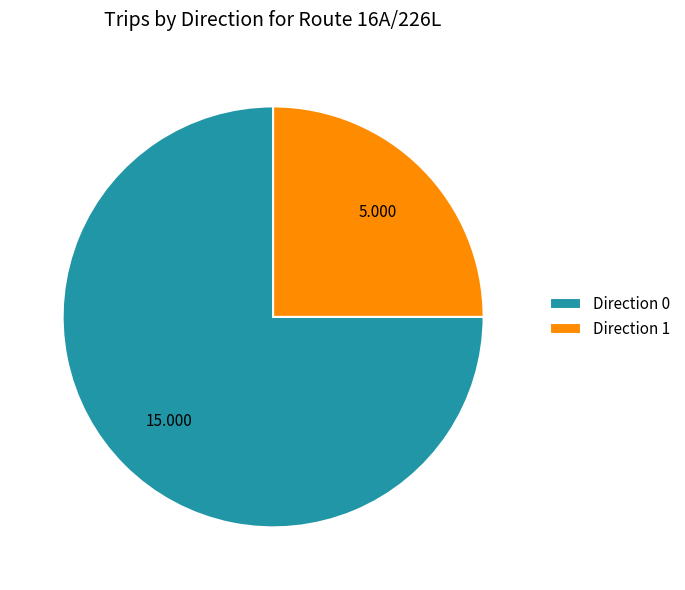

Does Direction 0 account for over 50% of the chart?

Yes